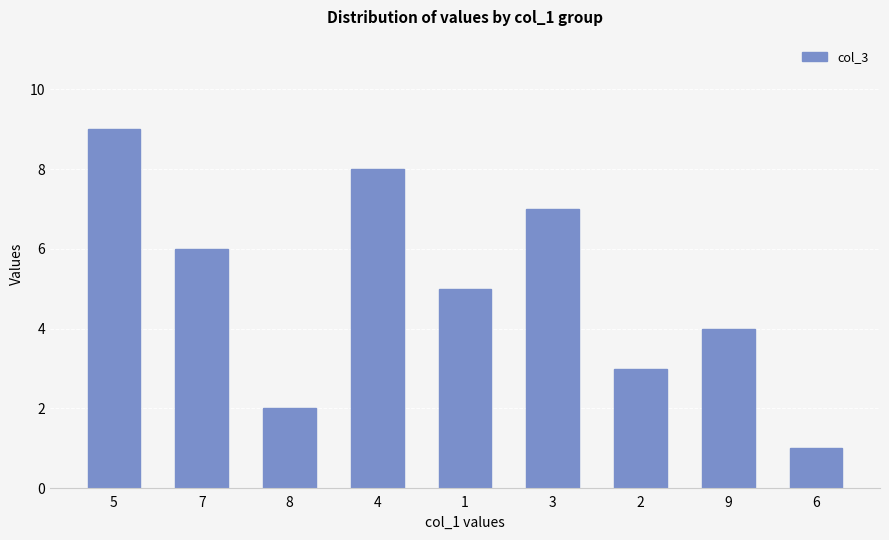

True or false: the data shows 6 at 7.

True